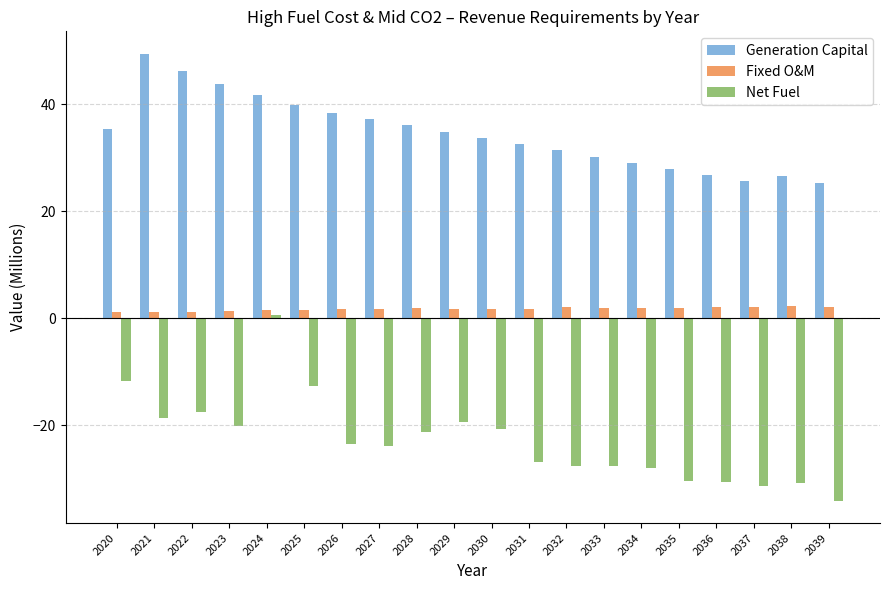

The Generation Capital series shows 33.7 at 2039. True or false?

False